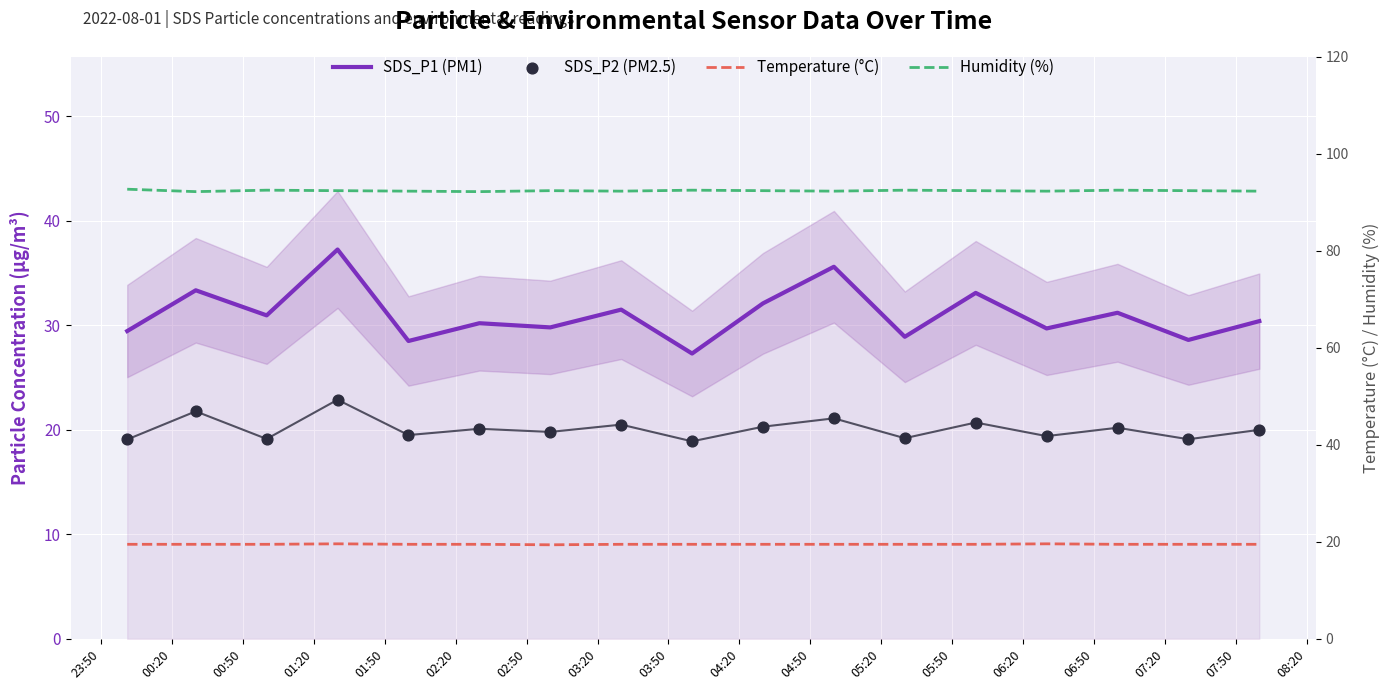

Which series contains the highest Y value?

Humidity (%)